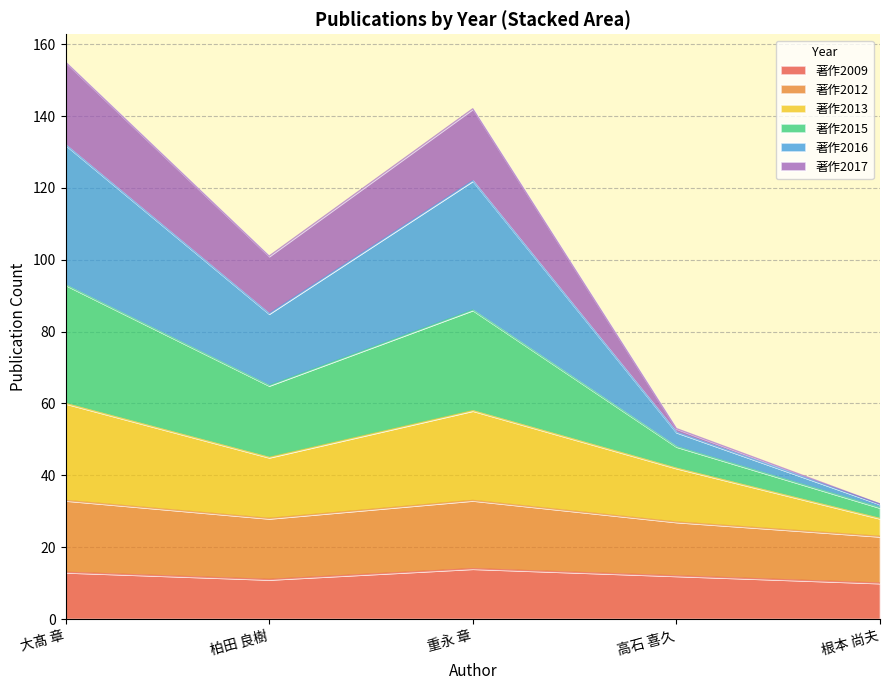

What is the total value across all series at 重永 章?

142